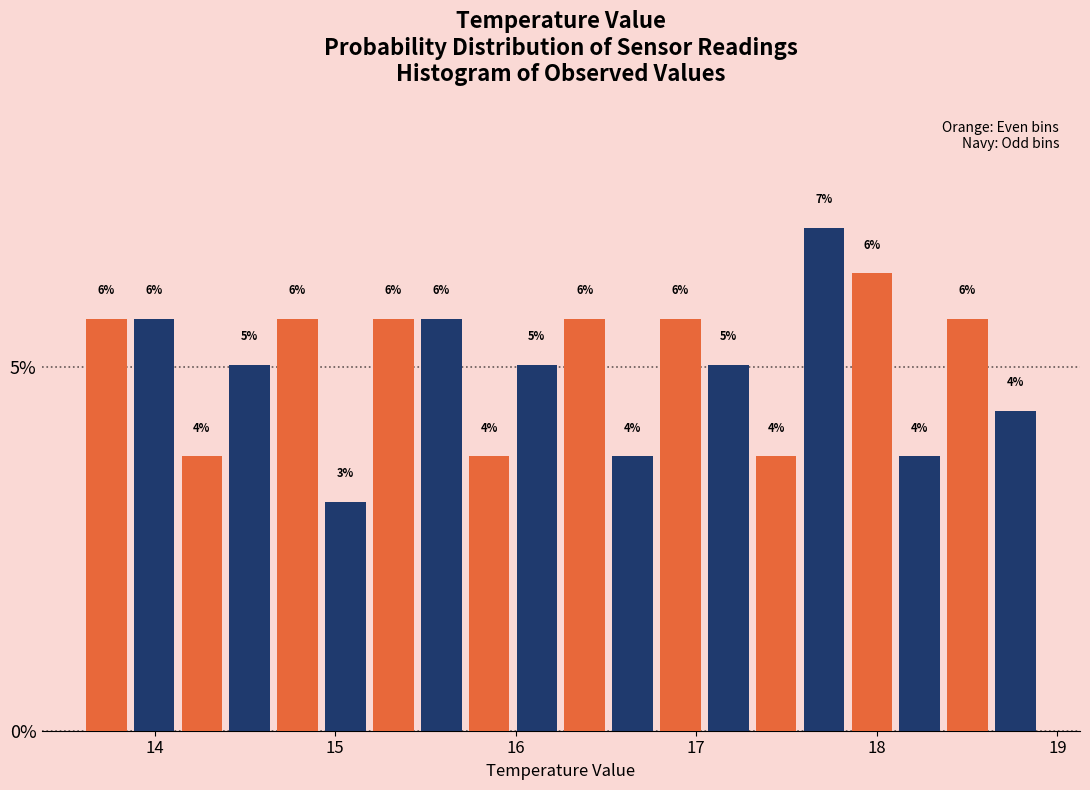

Around what value on the x-axis is the tallest bar? Give the approximate position of its centre, as read against the axis.

17.7